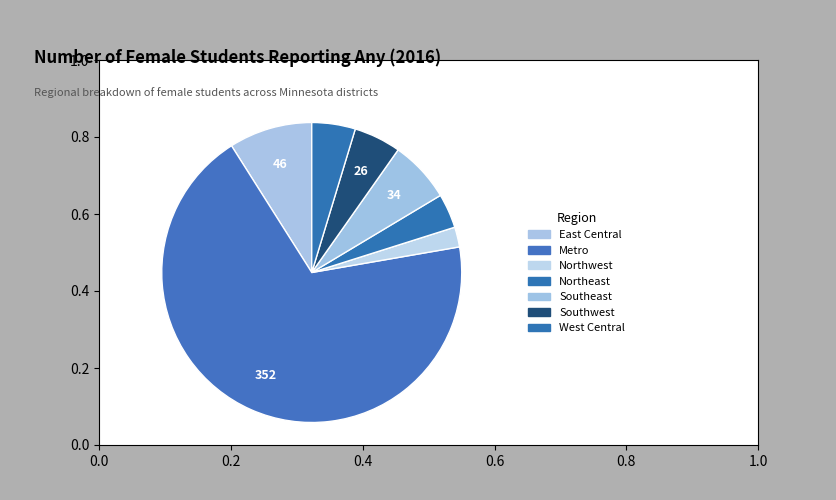

What is the ratio of the value at Northwest to the value at Southwest?

0.4